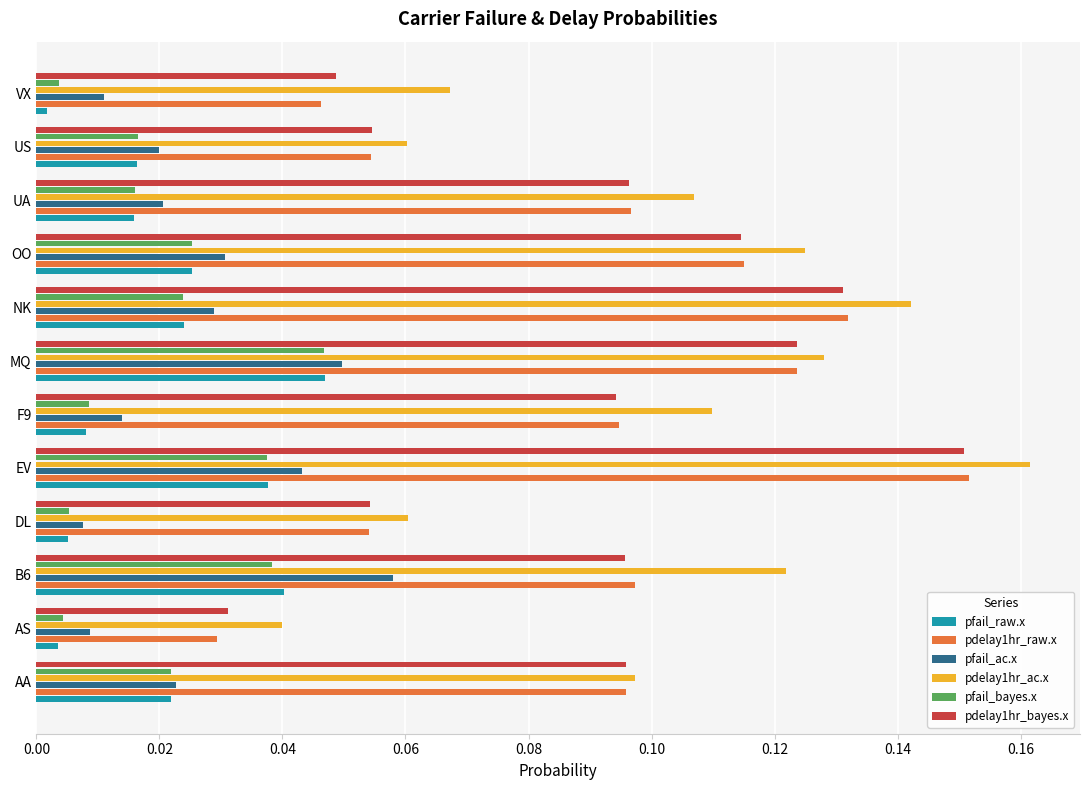

Which series has the widest spread of values?

pdelay1hr_raw.x